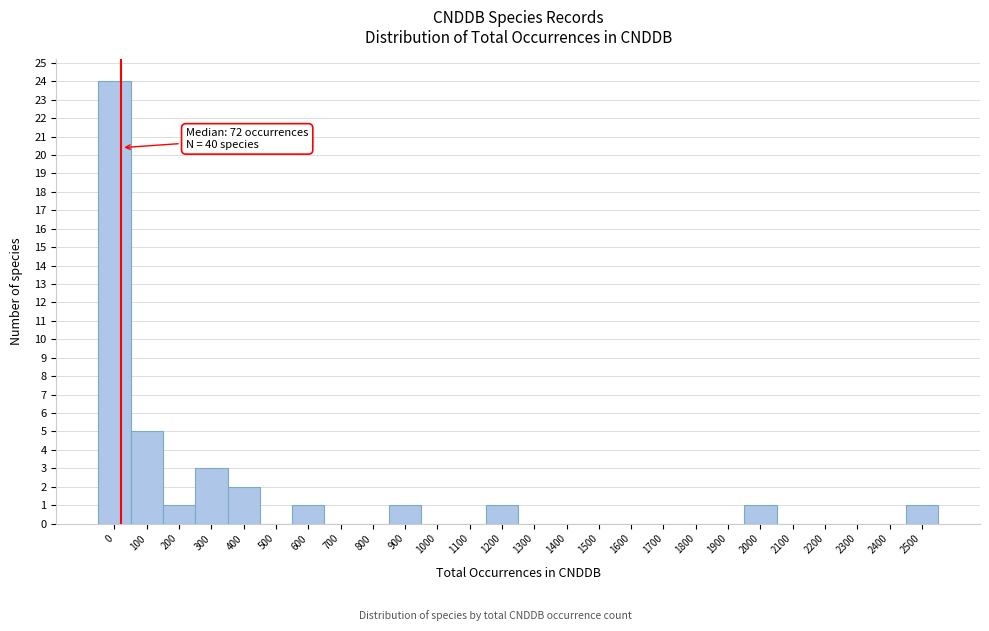

Reading left to right, list all the values displayed in this chart.

0=24	100=5	200=1	300=3	400=2	500=0	600=1	700=0	800=0	900=1	1000=0	1100=0	1200=1	1300=0	1400=0	1500=0	1600=0	1700=0	1800=0	1900=0	2000=1	2100=0	2200=0	2300=0	2400=0	2500=1